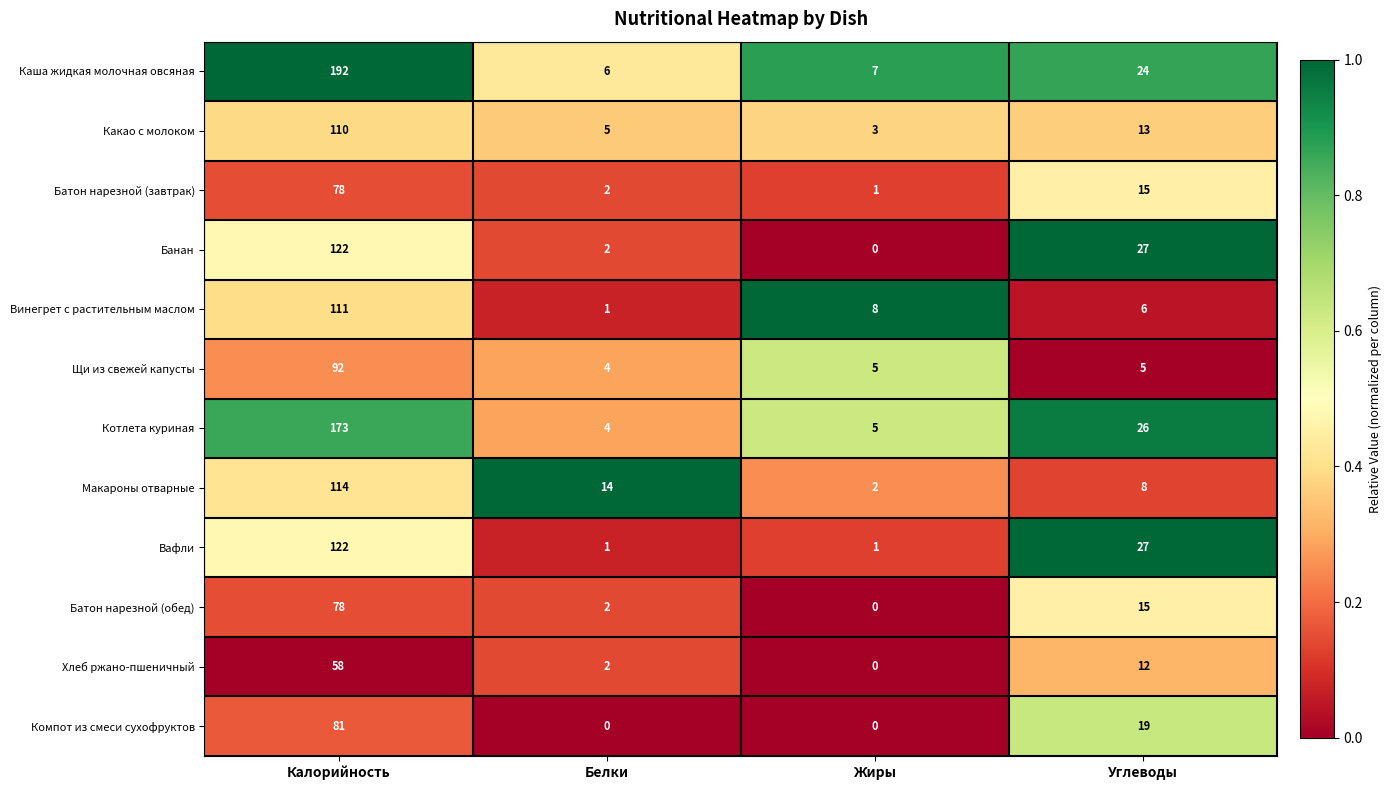

What is the difference between the second highest and minimum values in the Котлета куриная series?

22